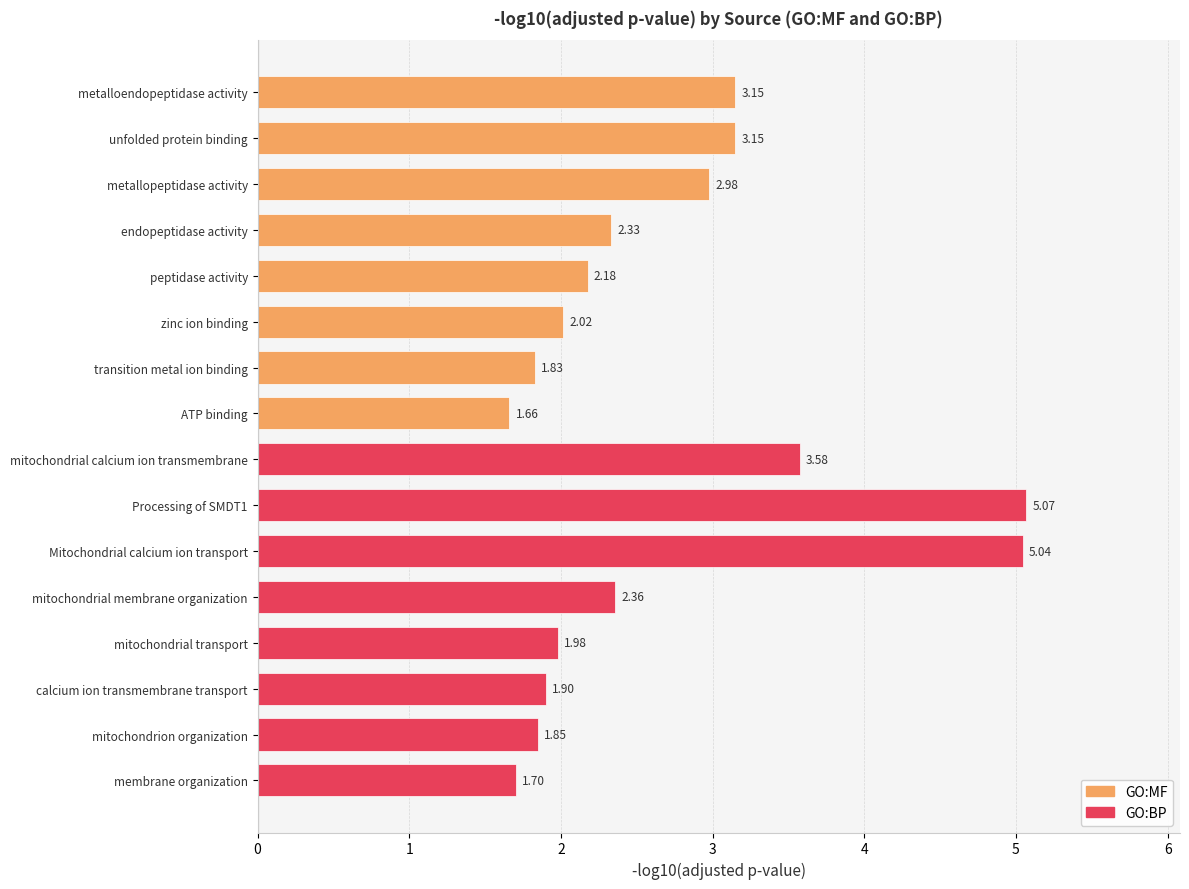

What is the ratio of the value at unfolded protein binding to the value at mitochondrion organization?

1.7